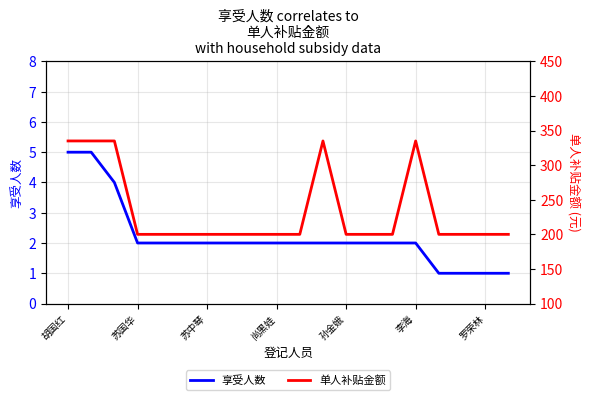

What are all the series names shown in the legend?

享受人数, 单人补贴金额